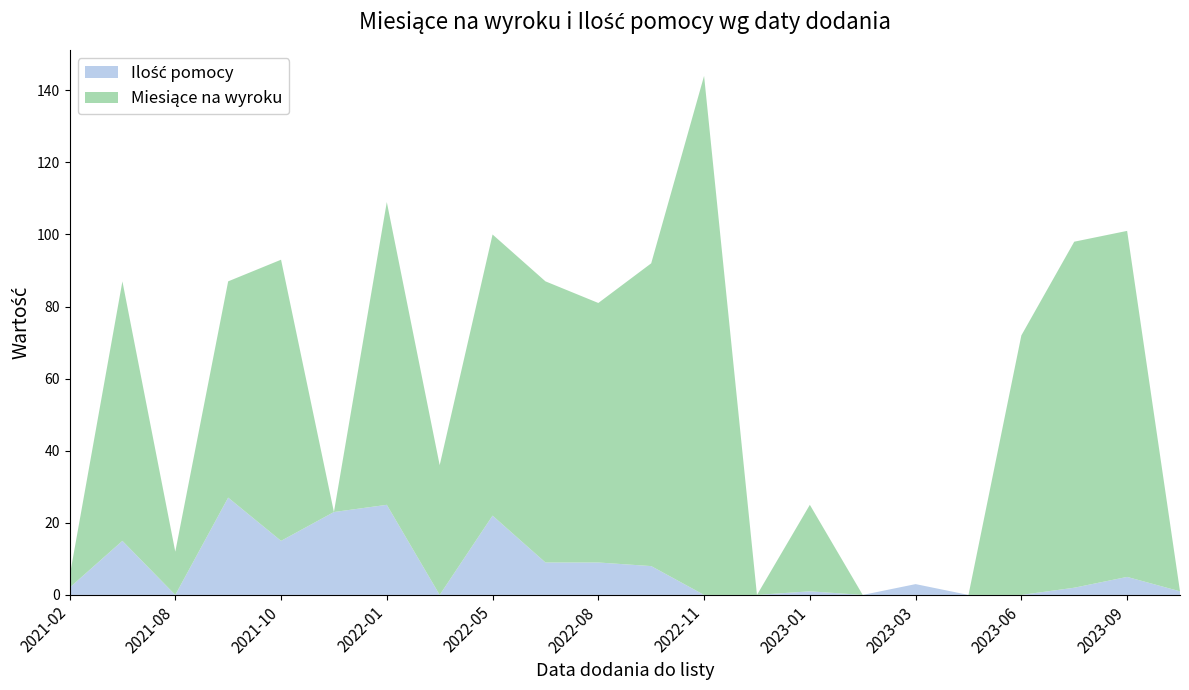

Reading left to right, what are all the values shown in this chart?

Miesiące na wyroku: 2021-02=3	2021-05=72	2021-08=12	2021-09=60	2021-10=78	2021-12=0	2022-01=84	2022-02=36	2022-05=78	2022-06=78	2022-08=72	2022-10=84	2022-11=144	2022-12=0	2023-01=24	2023-02=0	2023-03=0	2023-05=0	2023-06=72	2023-07=96	2023-09=96	2023-11=0
Ilość pomocy: 2021-02=2	2021-05=15	2021-08=0	2021-09=27	2021-10=15	2021-12=23	2022-01=25	2022-02=0	2022-05=22	2022-06=9	2022-08=9	2022-10=8	2022-11=0	2022-12=0	2023-01=1	2023-02=0	2023-03=3	2023-05=0	2023-06=0	2023-07=2	2023-09=5	2023-11=1